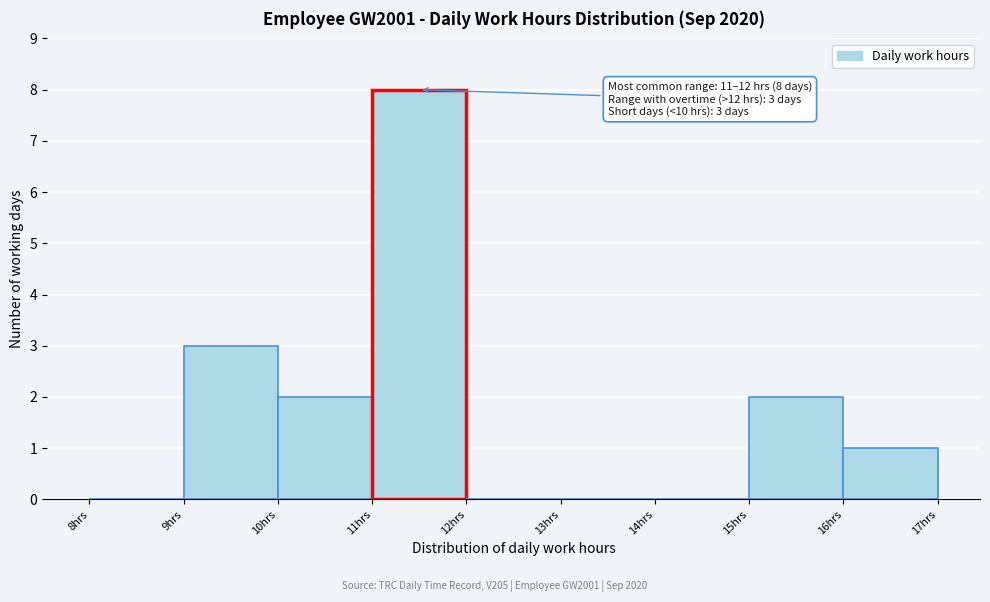

Which range on the x-axis has the tallest bar?

11 to 12